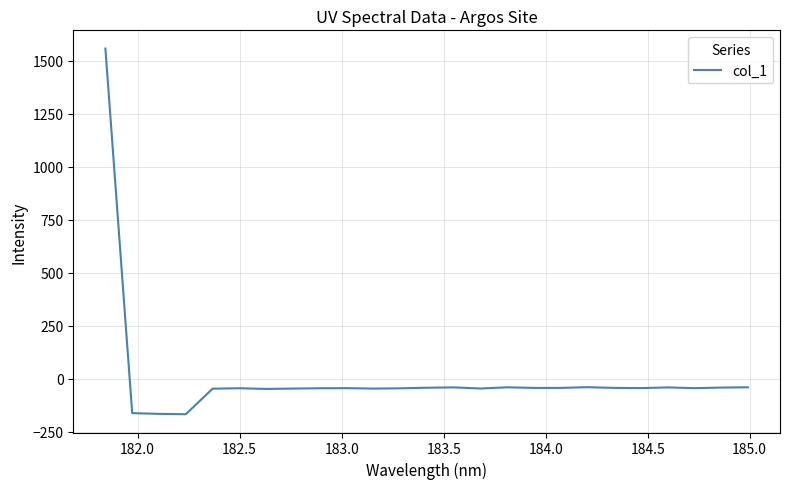

What is the greatest value displayed?

1557.7